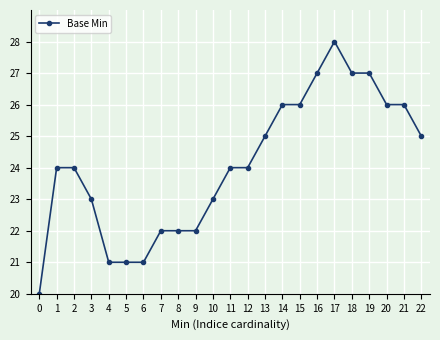

What is the greatest value displayed?

28